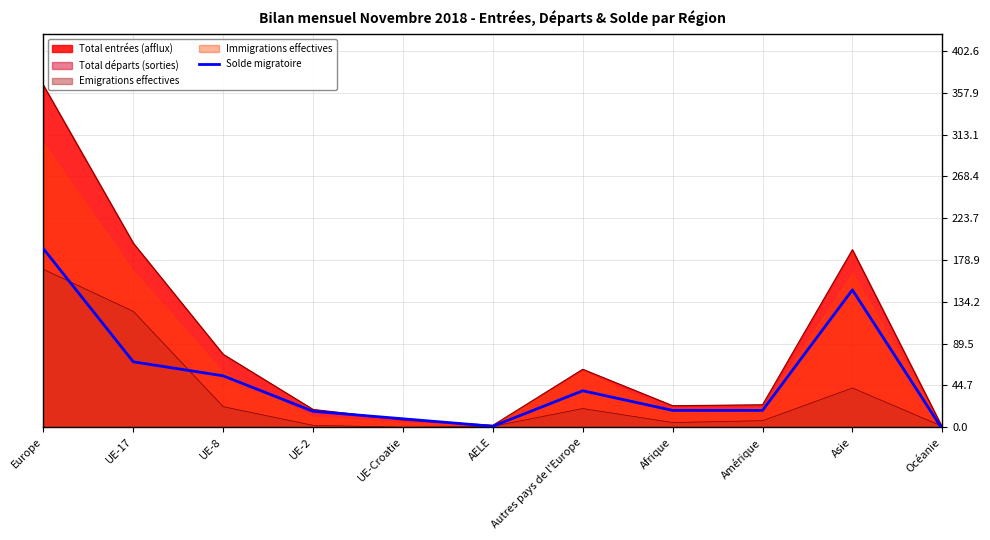

Reading left to right, what are all the values shown in this chart?

Europe=191	UE-17=70	UE-8=55	UE-2=17	UE-Croatie=9	AELE=1	Autres pays de l'Europe=39	Afrique=18	Amérique=18	Asie=147	Océanie=-2